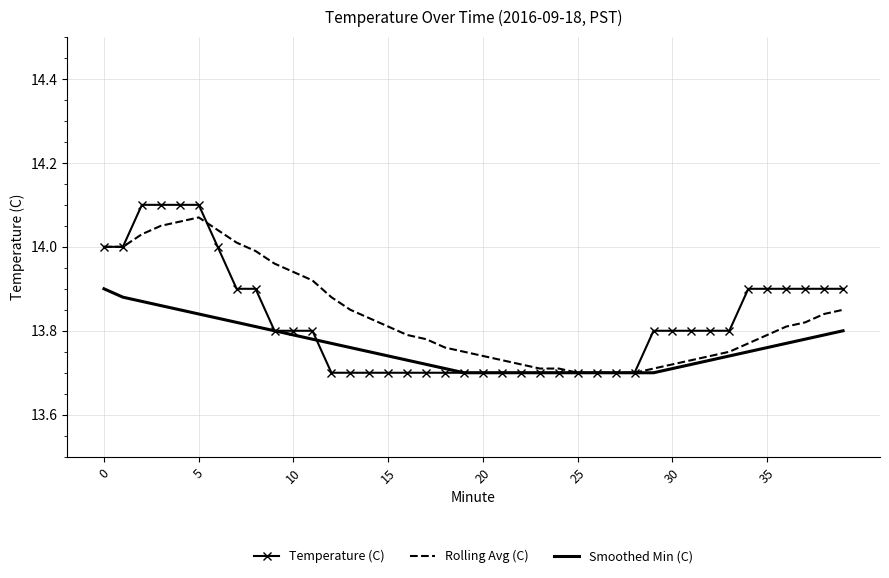

Which series has the largest range (max minus min)?

Temperature (C)